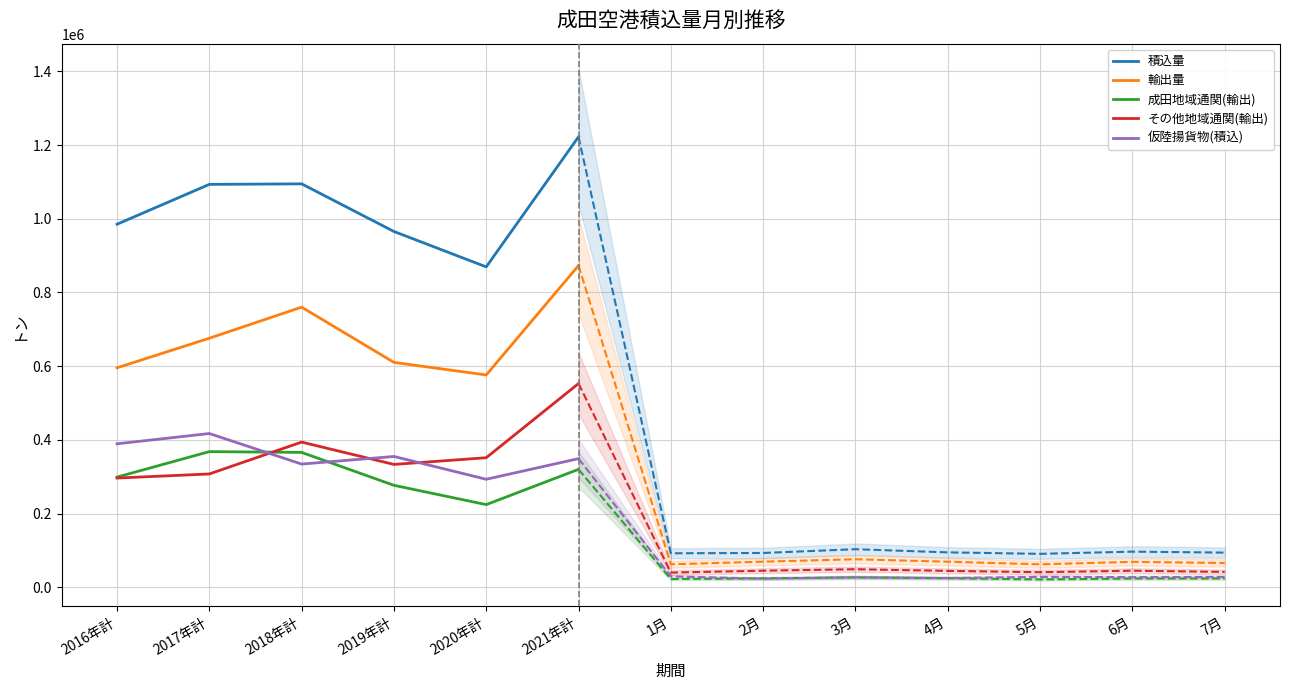

True or false: 成田地域通関(輸出) and 仮陸揚貨物(積込) intersect in this chart.

True